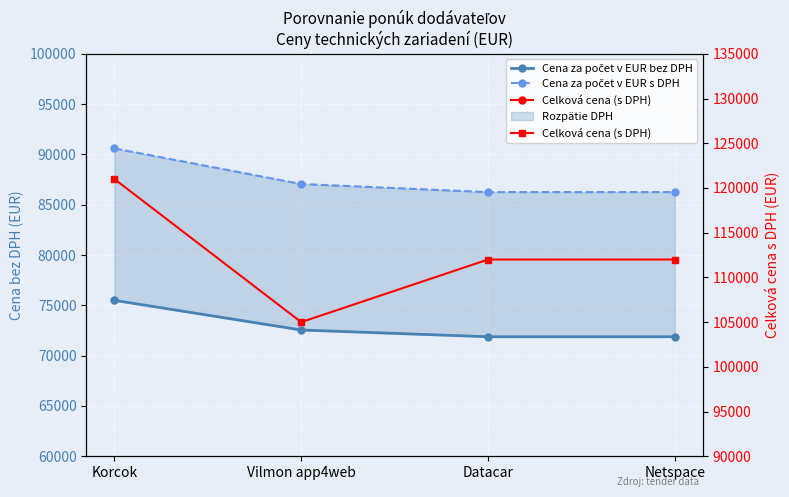

Is it true that Celková cena (s DPH) equals 159471 at Korcok?

False